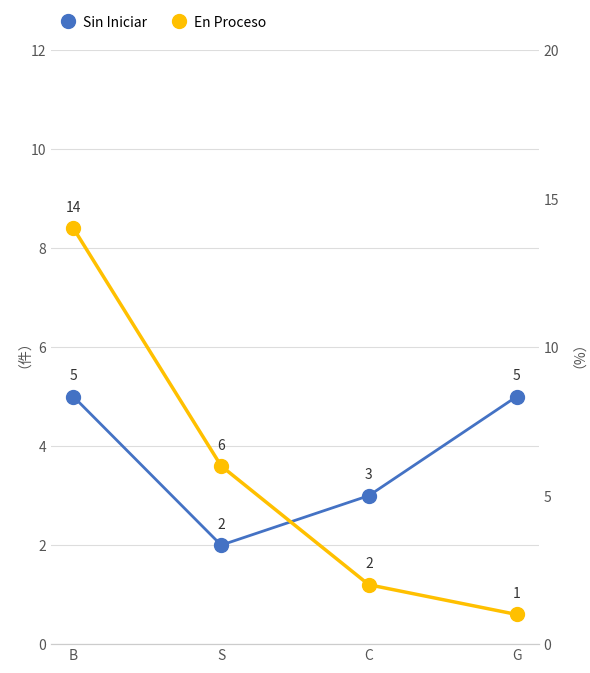

What is the label of the 2nd point from the left?

S